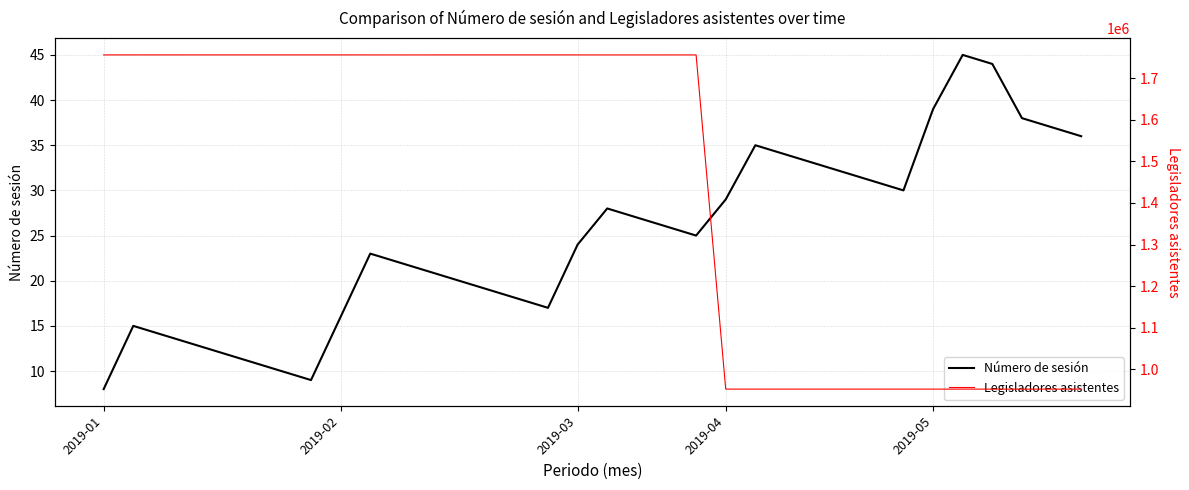

Is it true that Número de sesión equals 9 at 2019-03?

False